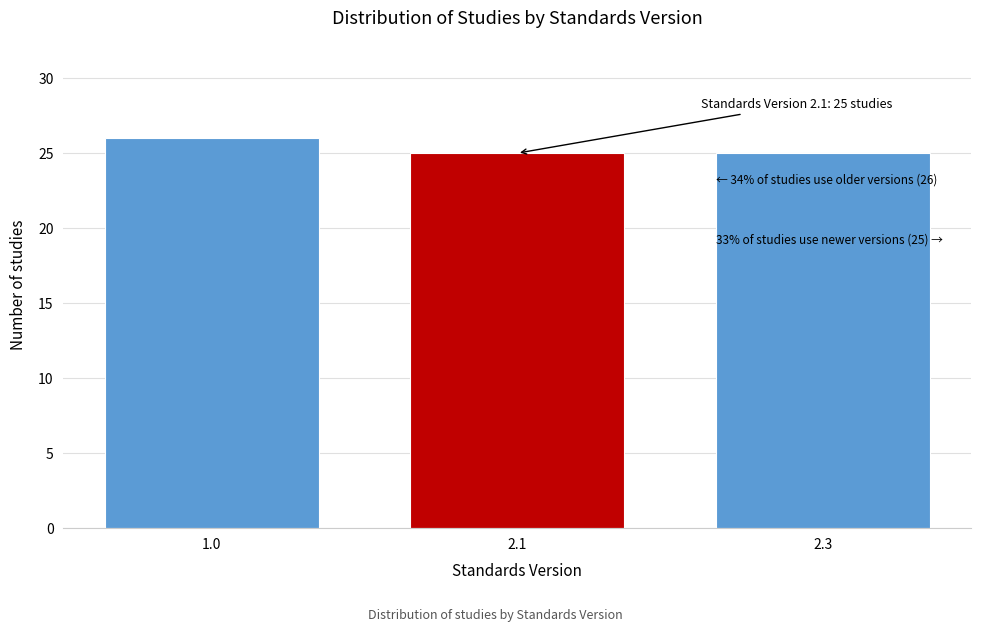

Reading left to right, extract all data points from this chart.

1.0=26	2.1=25	2.3=25